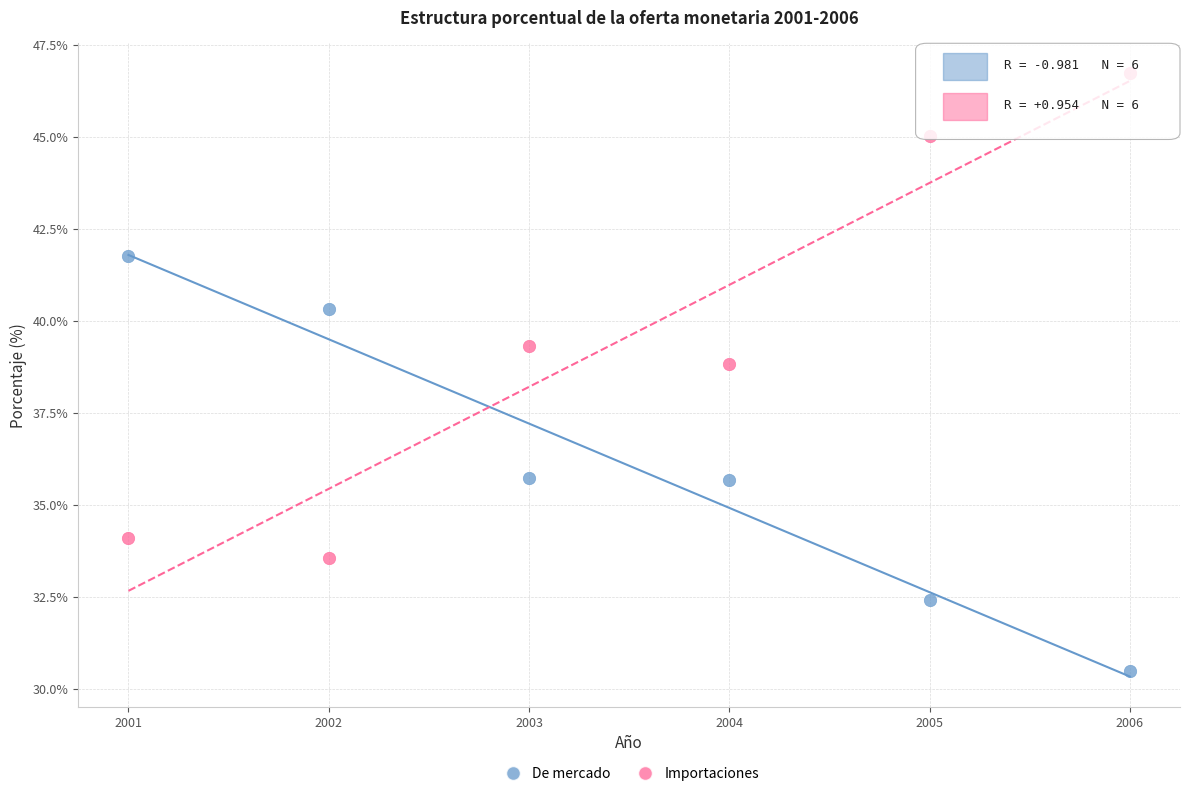

What is the X range (max minus min) for the scatter plot?

5.0